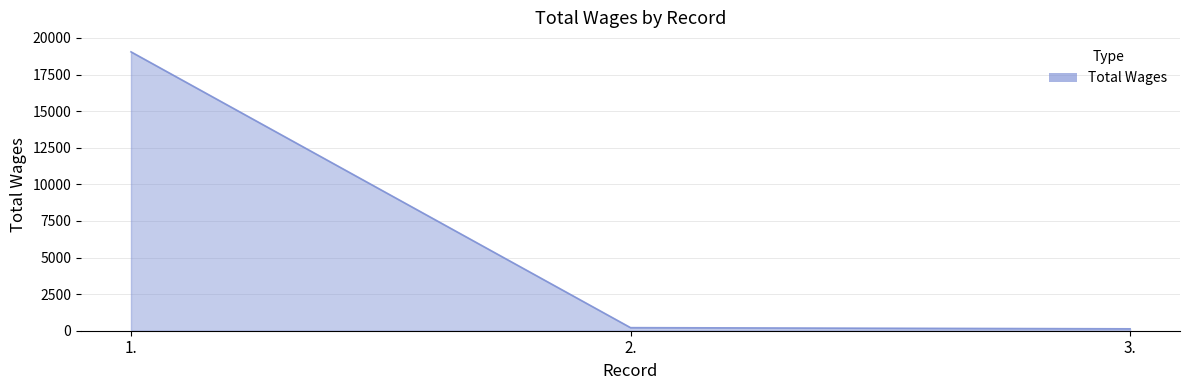

What is the maximum value shown in the chart?

19049